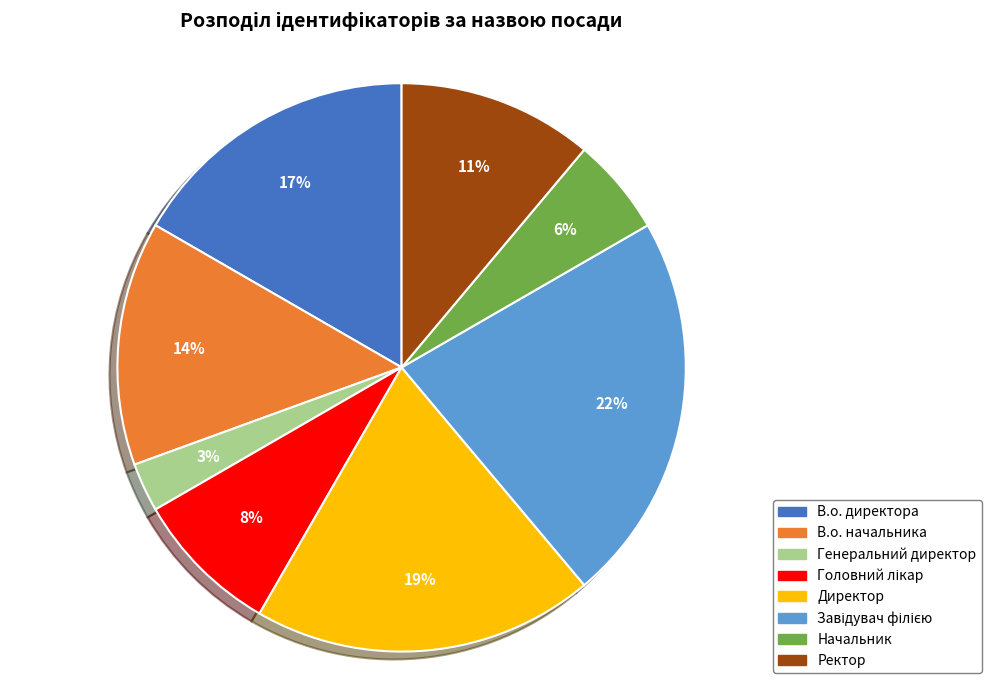

To the nearest percent, what is the difference between the Начальник and В.о. директора slice percentages?

11%